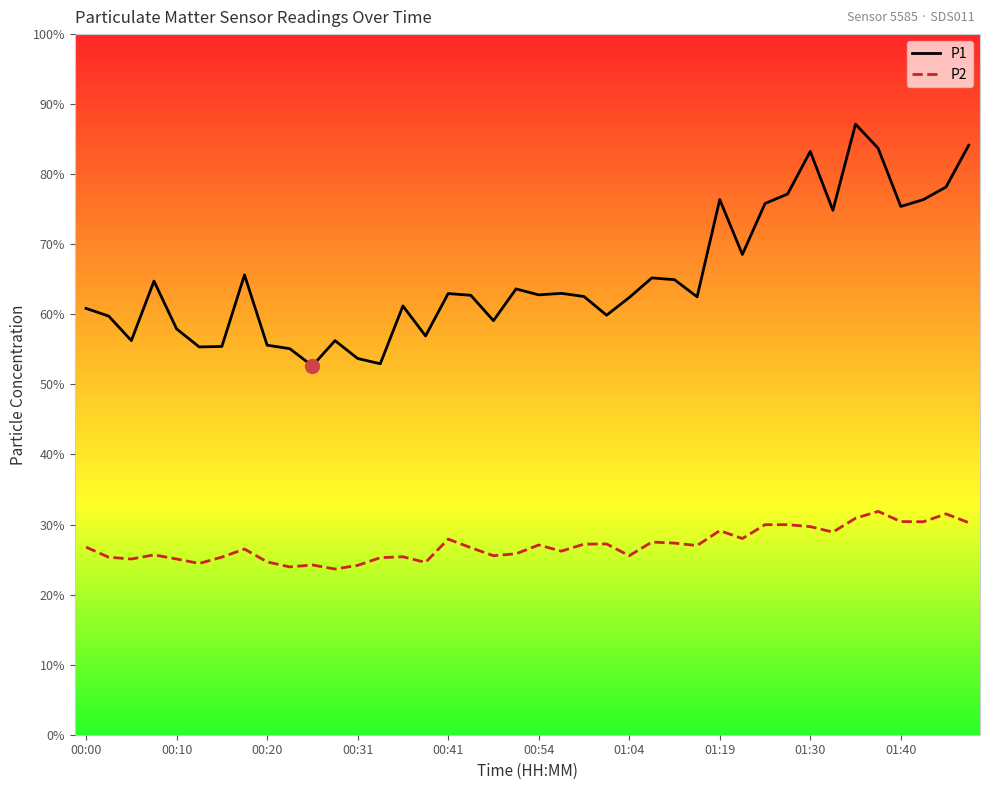

True or false: P1 and P2 cross at least once.

False